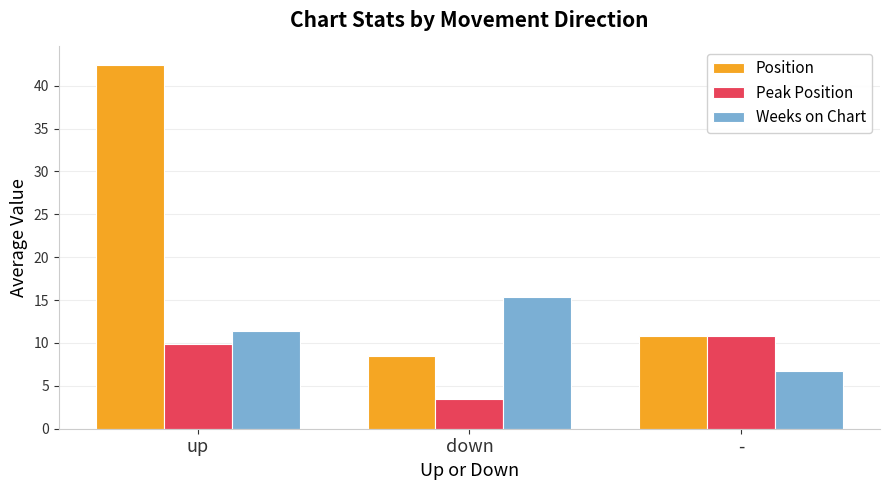

Is the value of Weeks on Chart at - greater than the value of Position at down?

No